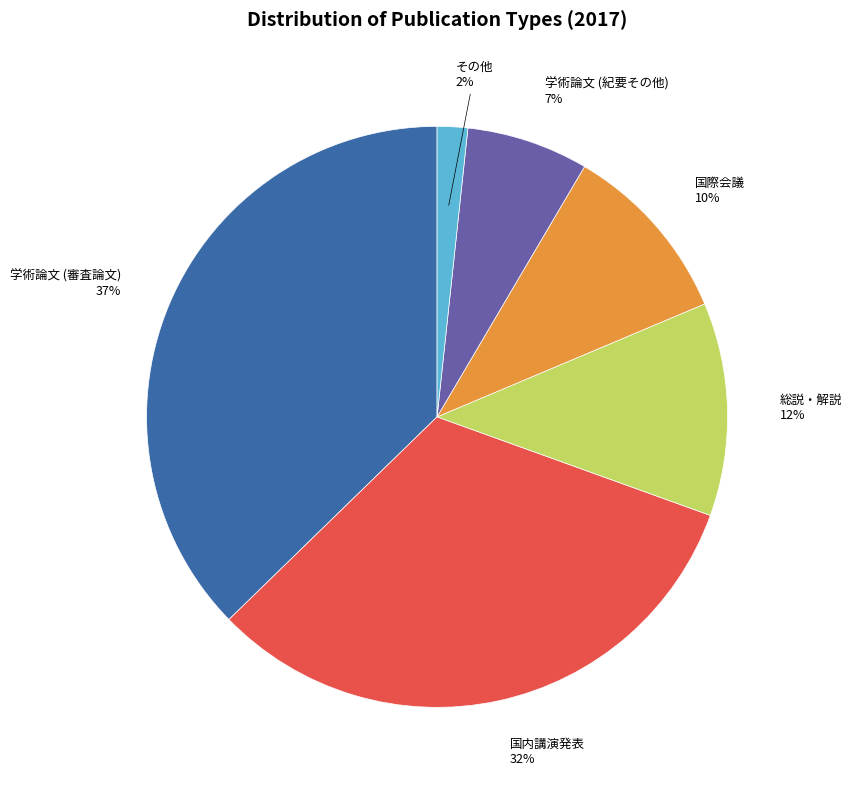

To the nearest percent, what is the average slice percentage?

17%